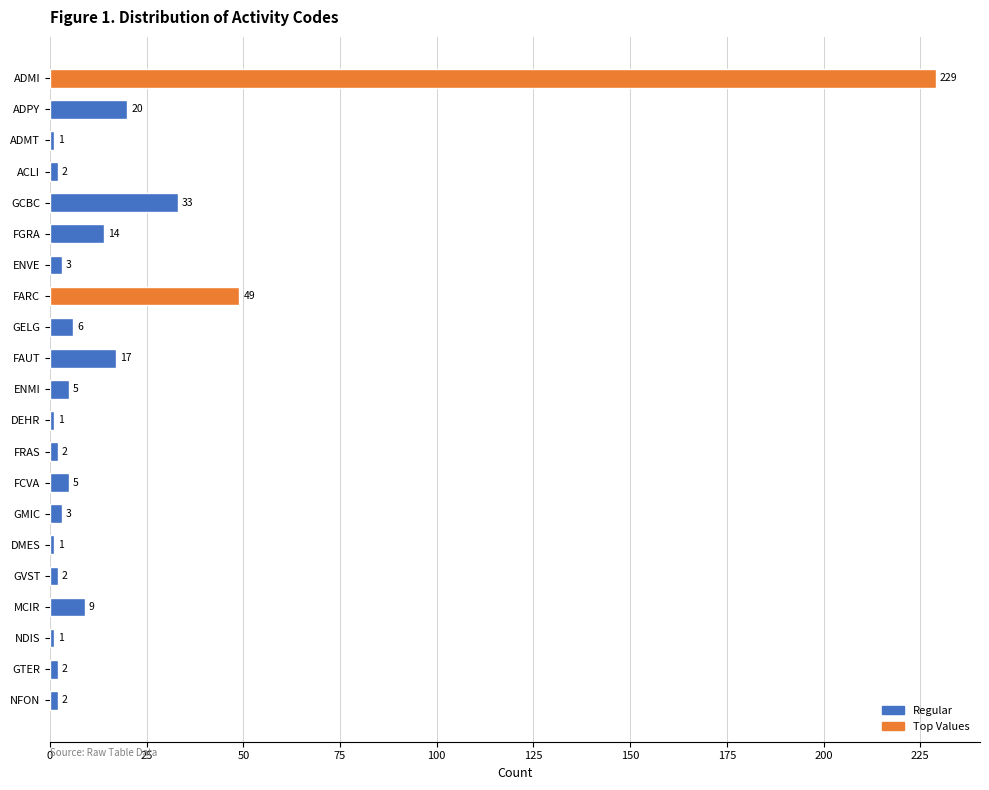

Is it true that the value at FARC is 49?

True